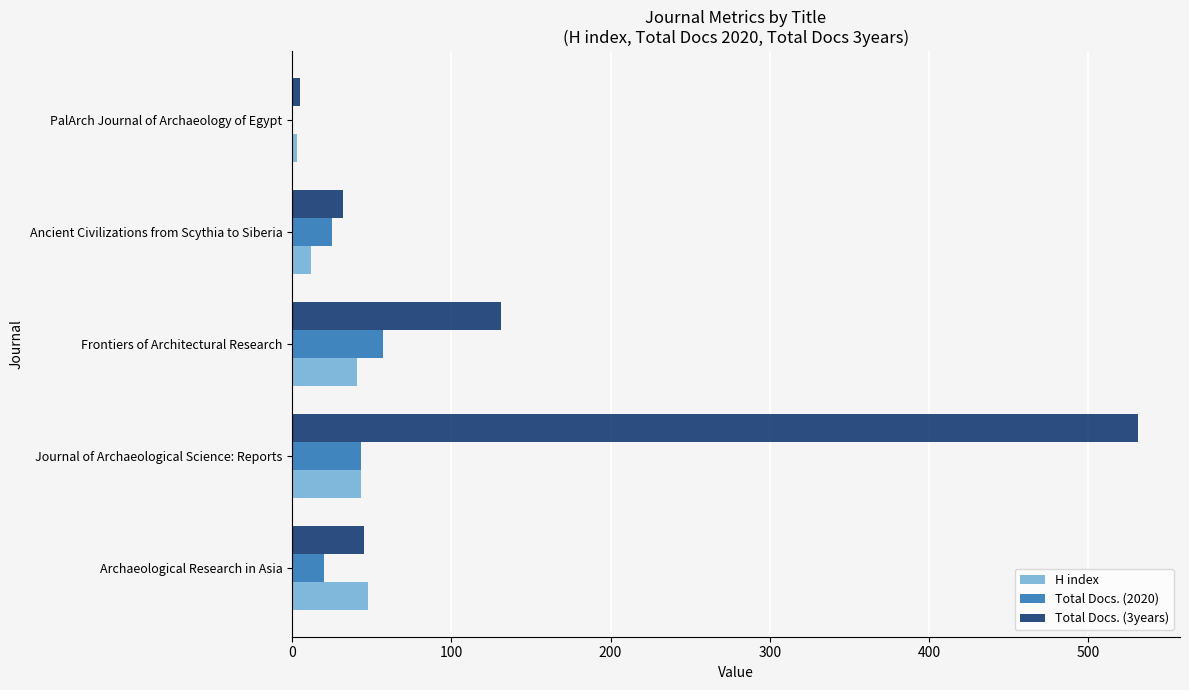

What are all the series names shown in the legend?

H index, Total Docs. (2020), Total Docs. (3years)